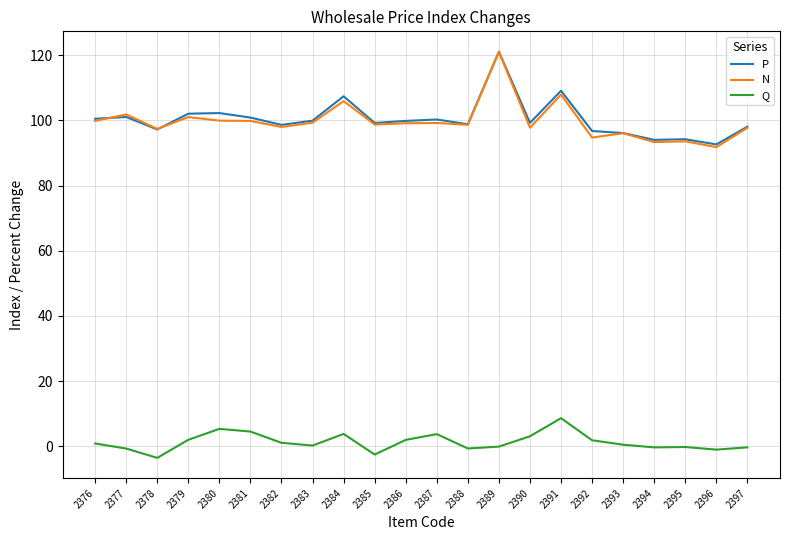

What is the maximum value for Q?

8.6